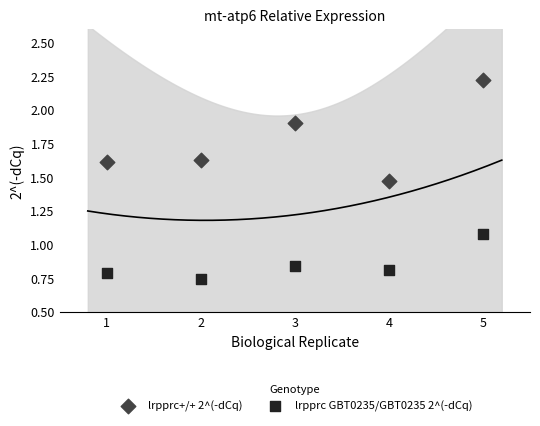

What are all the series names shown in the legend?

lrpprc+/+ 2^(-dCq), lrpprc GBT0235/GBT0235 2^(-dCq)